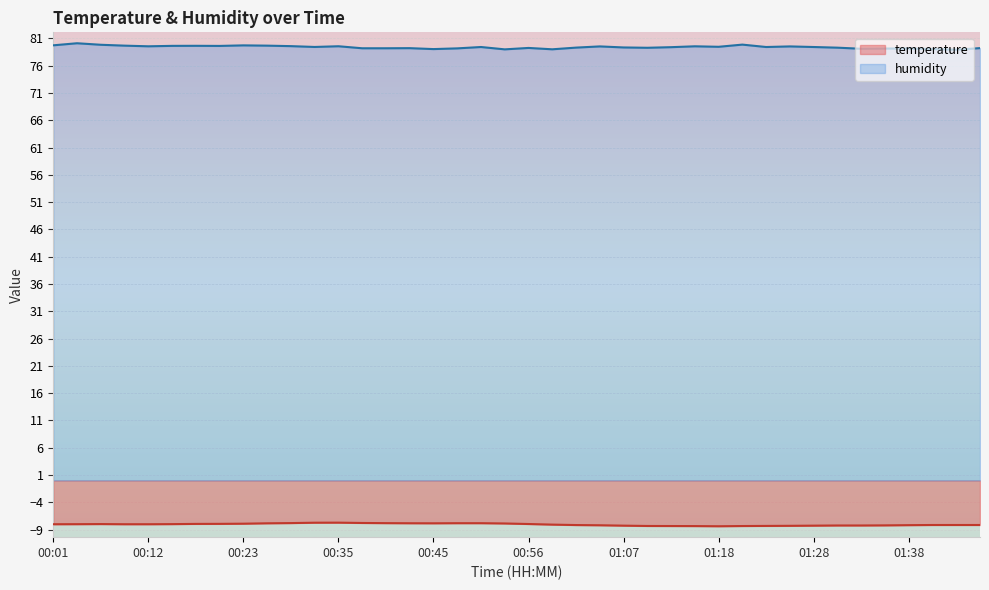

Where is the first local minimum for humidity?

00:12